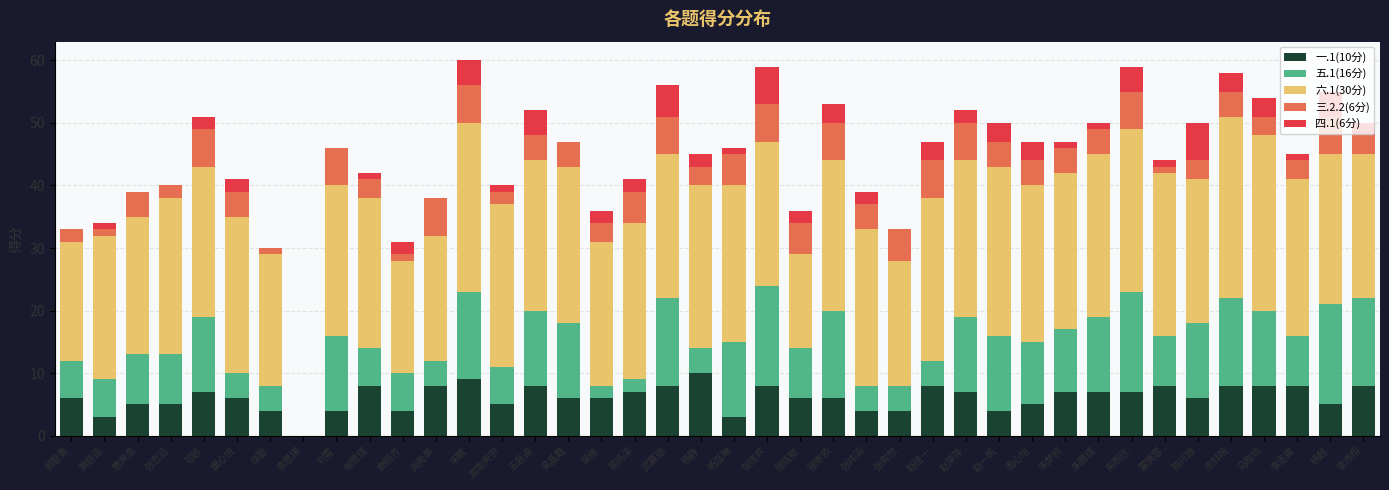

The value of 一.1(10分) at 索南央宗 is 9. True or false?

False